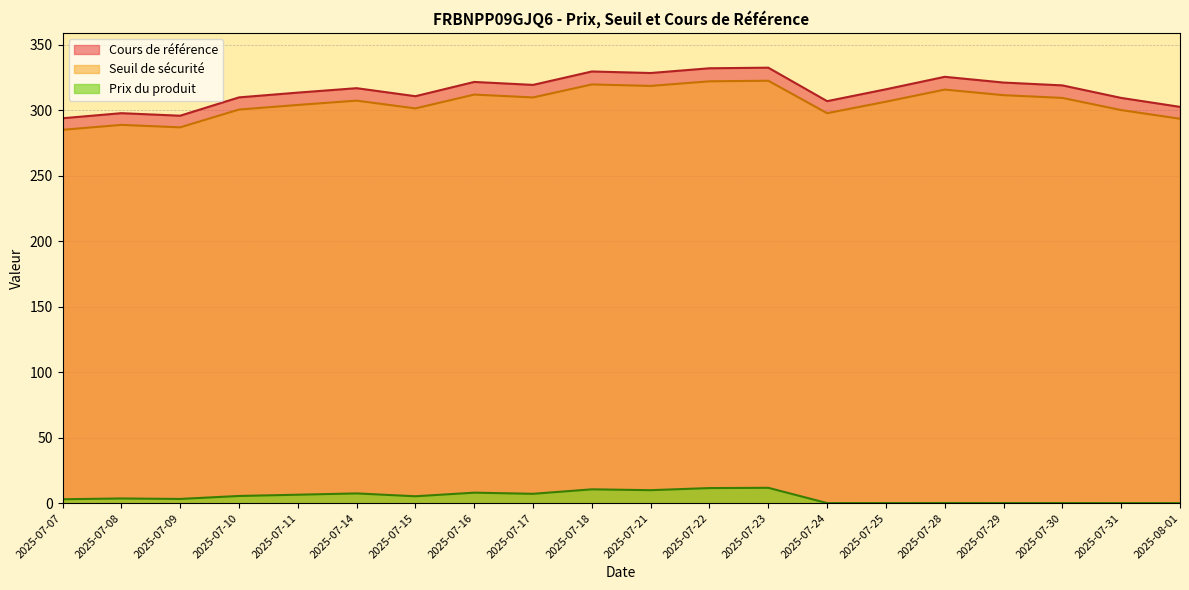

What is the maximum value shown in the chart?

332.6